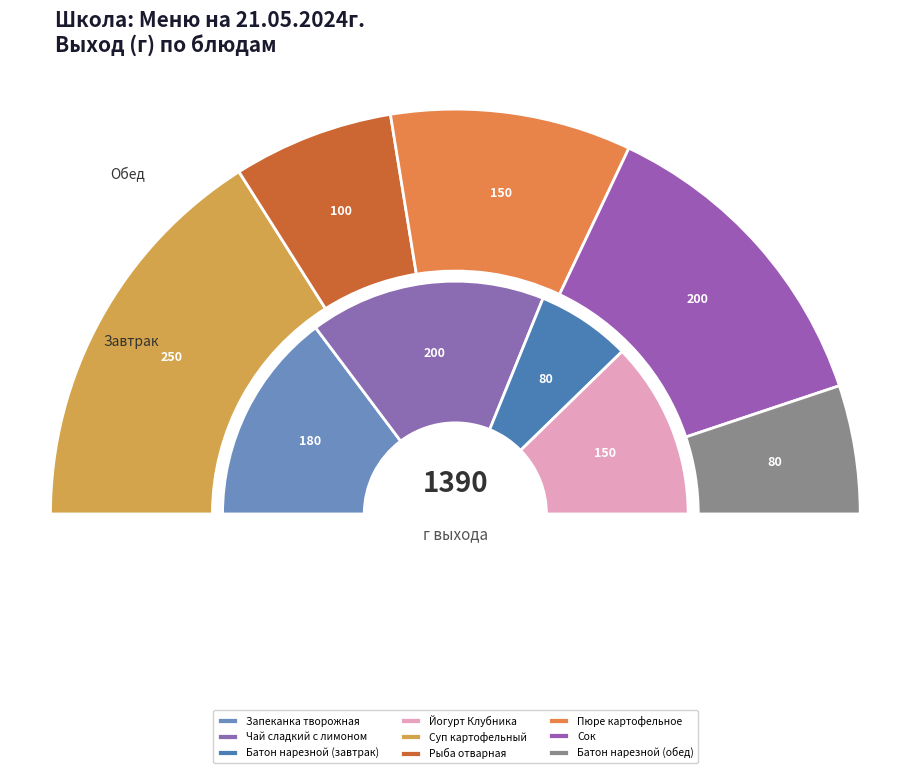

Count the number of slices in the pie.

9